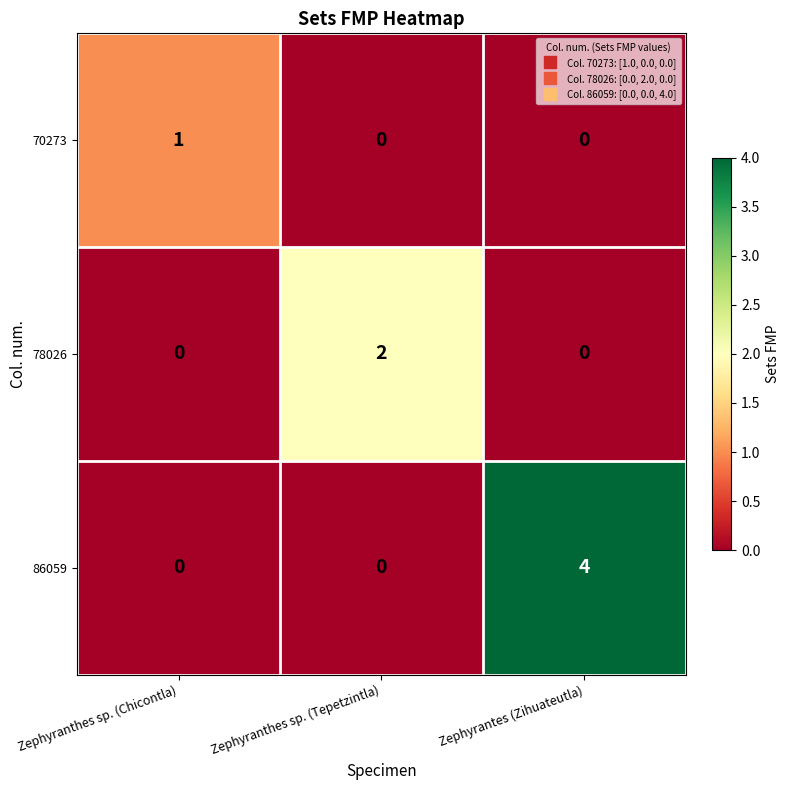

Count the 86059 values in the range 0 to 4.

3